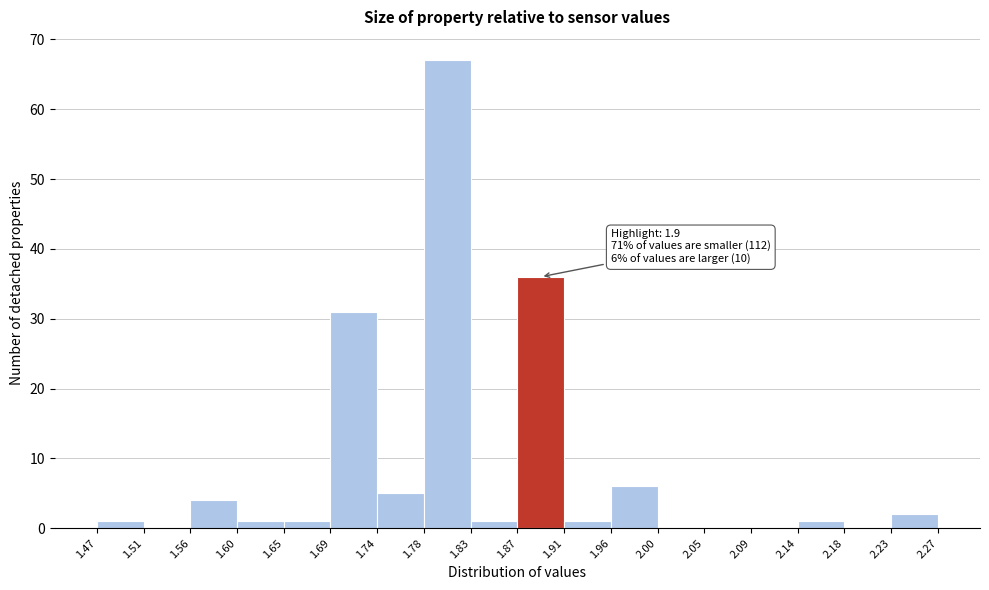

Which range on the x-axis has the tallest bar?

1.78 to 1.83